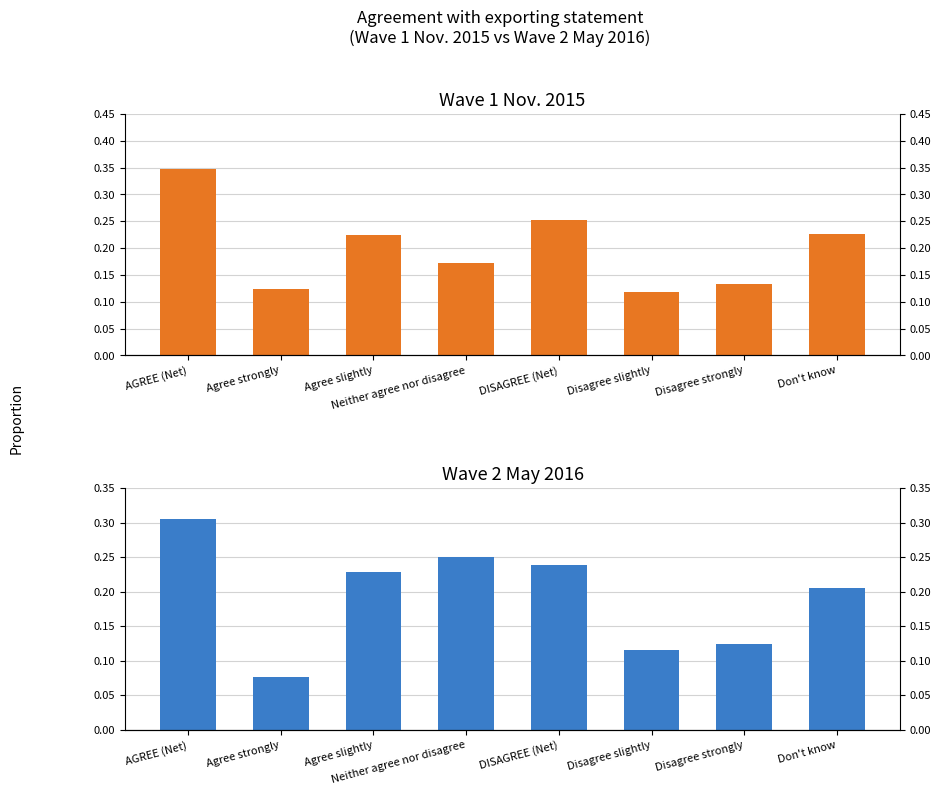

What is the difference between the highest and lowest values at Neither agree nor disagree?

0.1